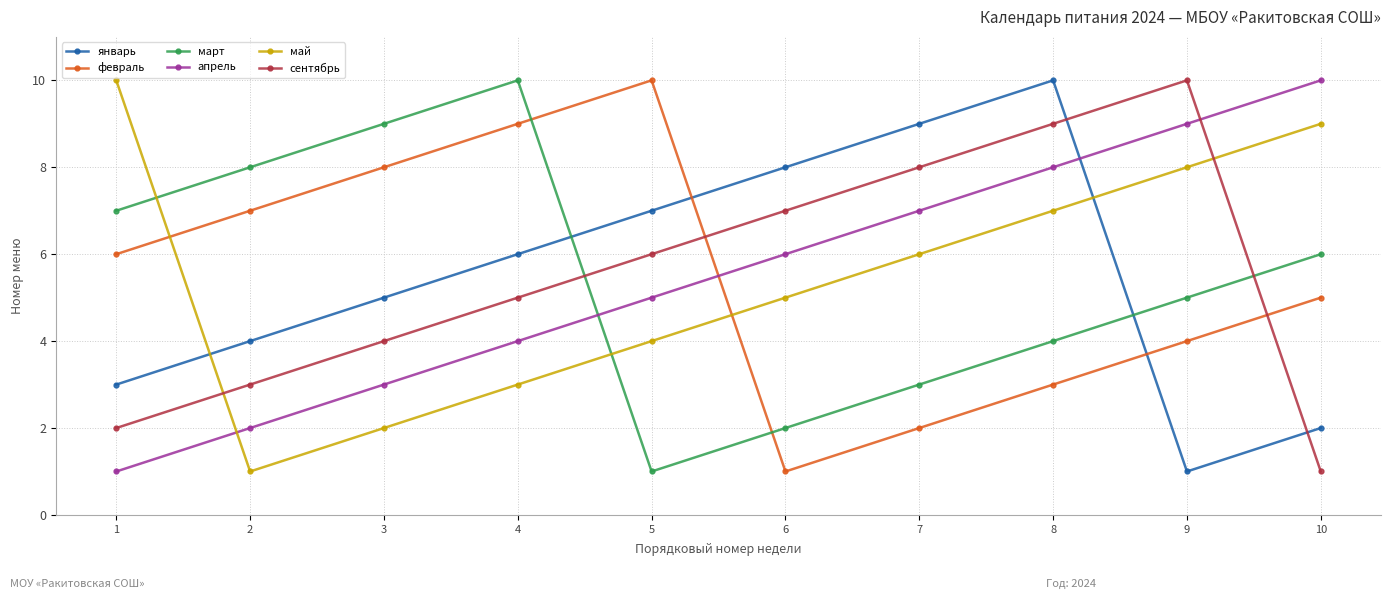

Where is март nearest to the value 5?

9